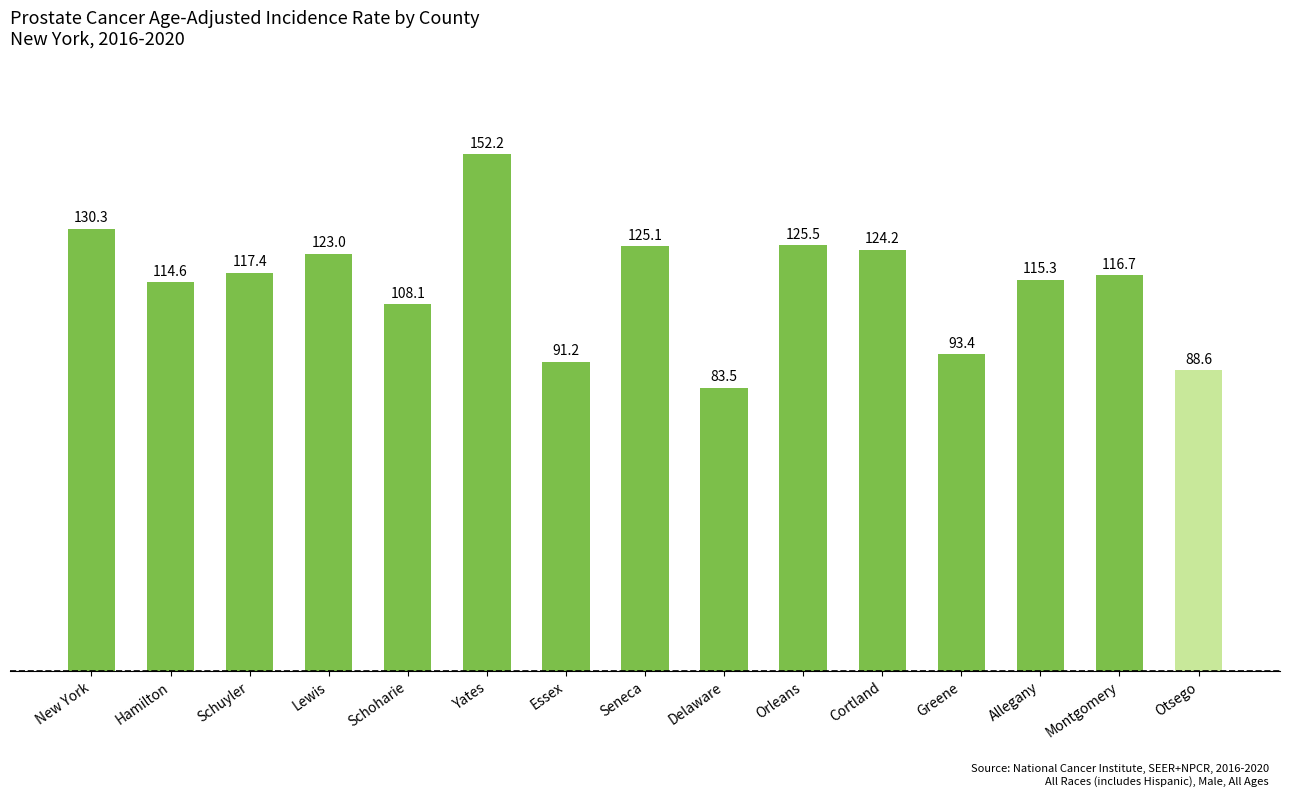

Reading left to right, list all the values displayed in this chart.

New York=130.3	Hamilton=114.6	Schuyler=117.4	Lewis=123.0	Schoharie=108.1	Yates=152.2	Essex=91.2	Seneca=125.1	Delaware=83.5	Orleans=125.5	Cortland=124.2	Greene=93.4	Allegany=115.3	Montgomery=116.7	Otsego=88.6